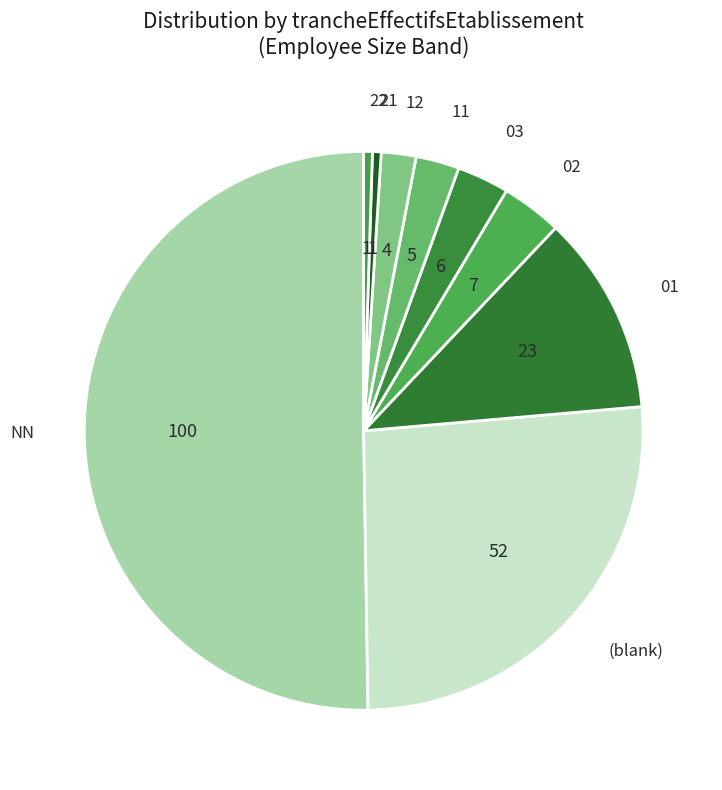

Count the number of slices in the pie.

9